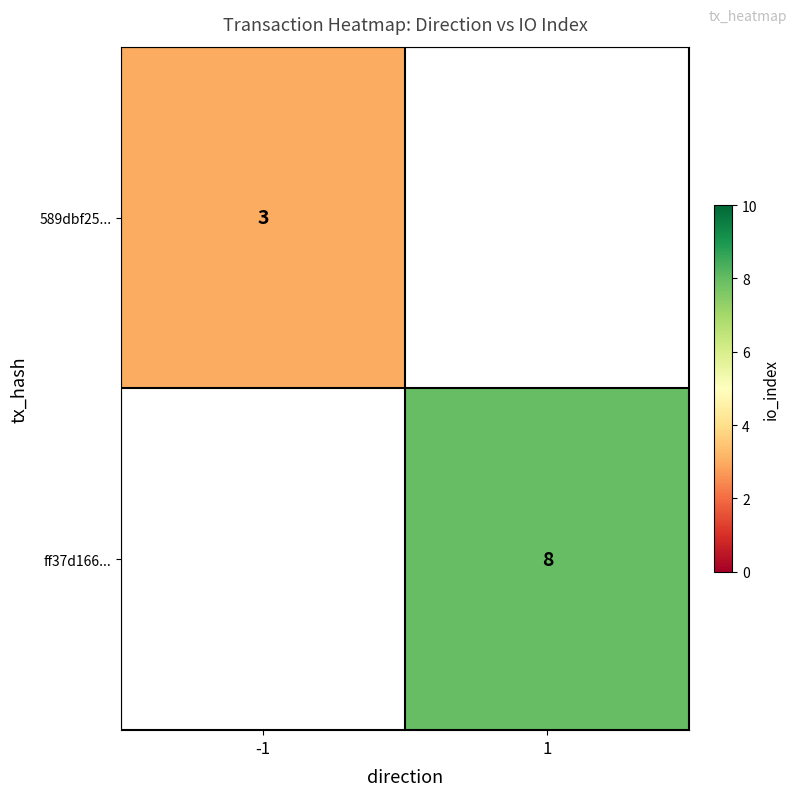

At how many categories does at least one series exceed 3?

1